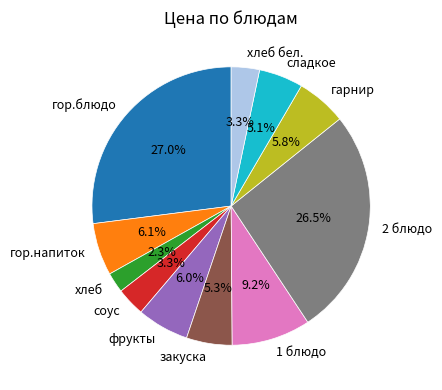

To the nearest percent, what is the difference between the закуска and соус slice percentages?

2%